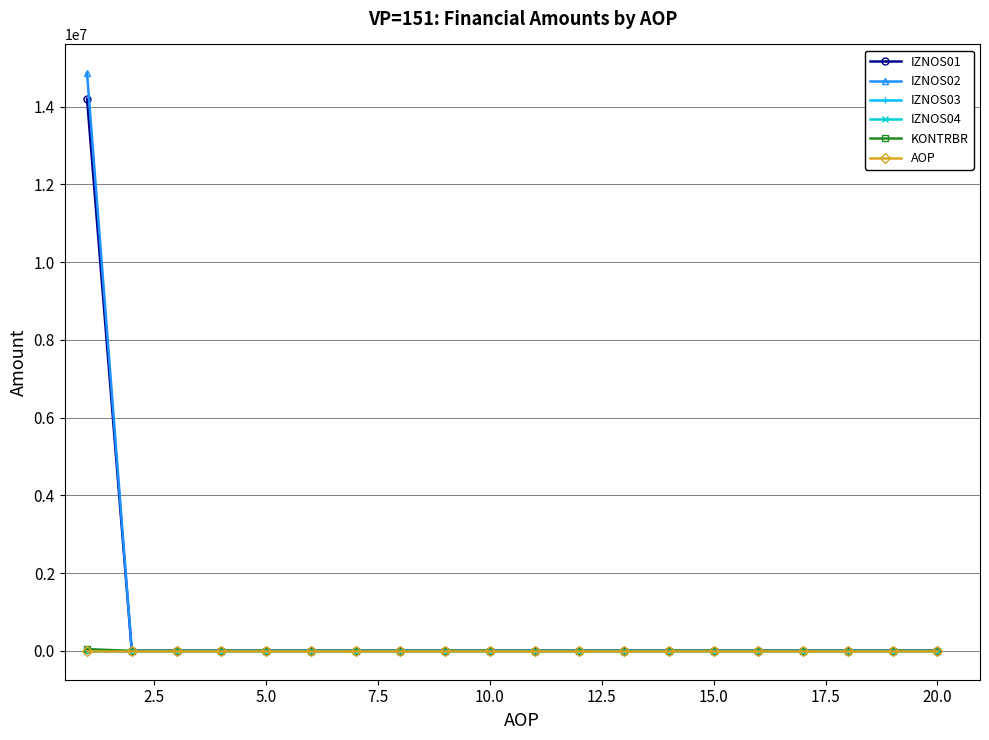

Rank the series by their maximum value, from lowest to highest.

IZNOS03, IZNOS04, AOP, KONTRBR, IZNOS01, IZNOS02